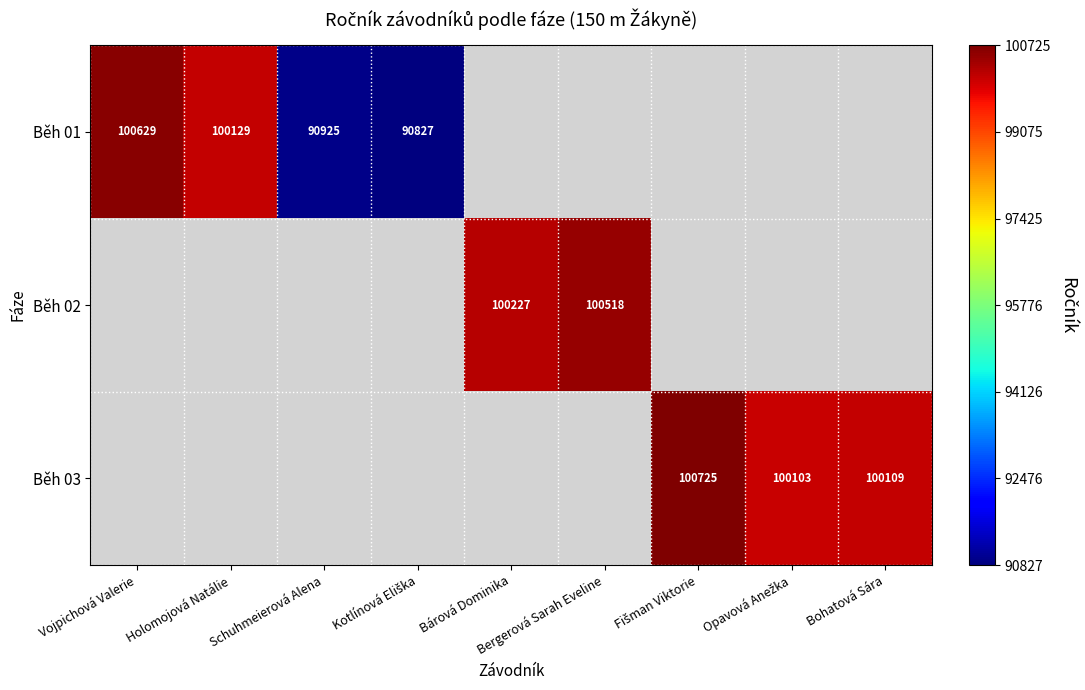

The Běh 03 series shows 100109 at Bohatová Sára. True or false?

True